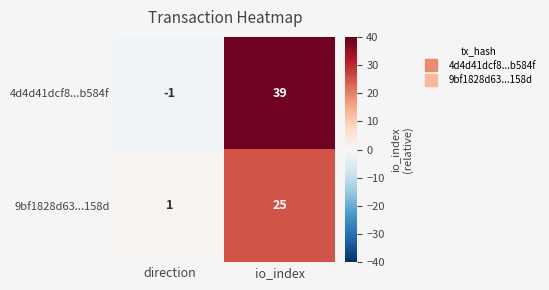

Which category has the lowest value across all series?

direction